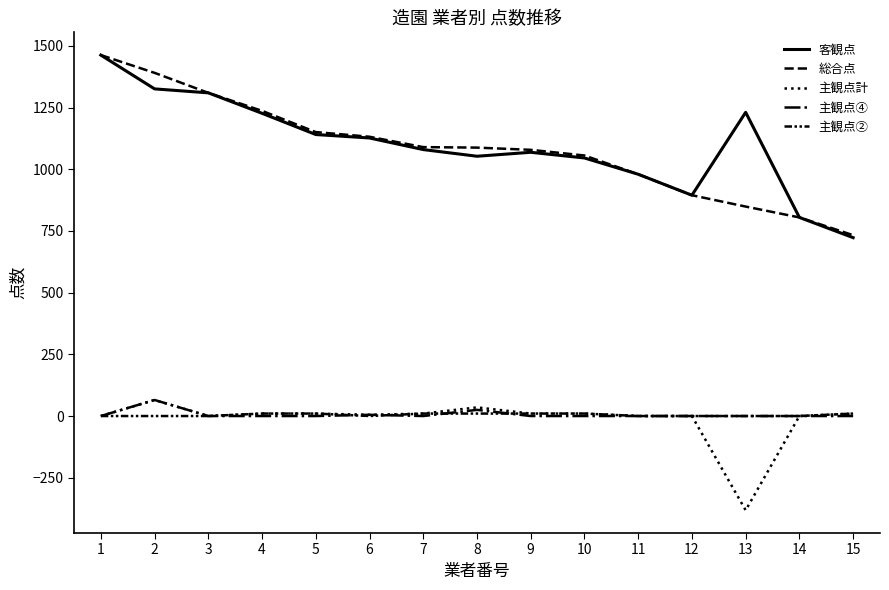

Is this an area chart (filled region under the line)?

No